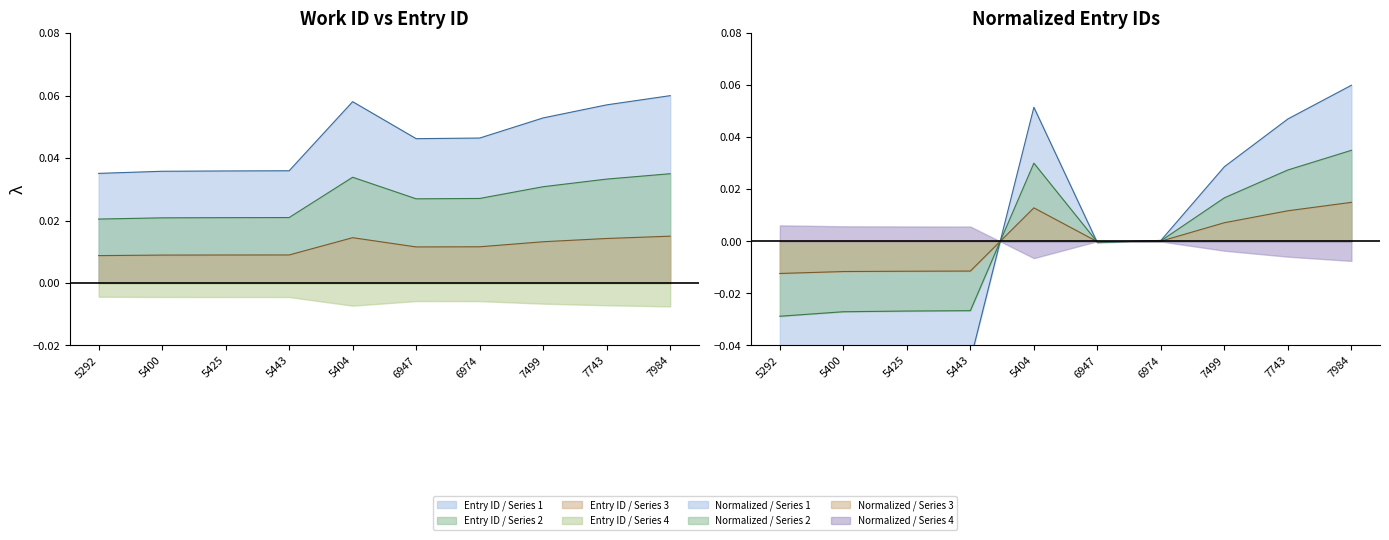

At which category does the chart reach its minimum across all series?

5292